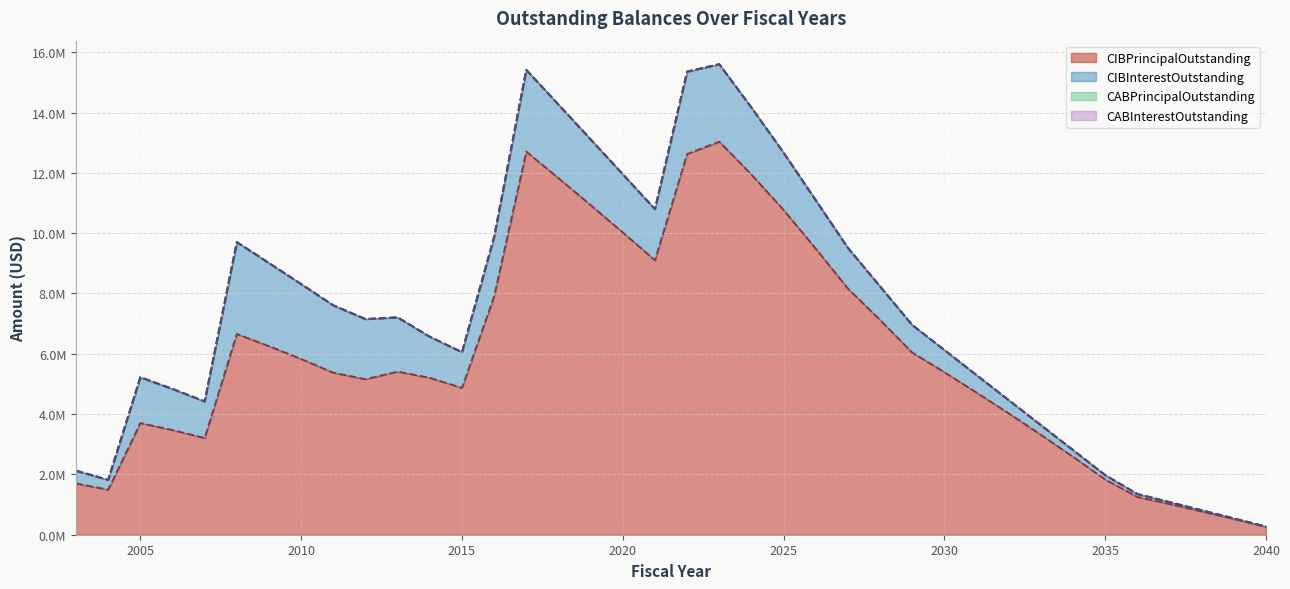

True or false: CIBInterestOutstanding and CABPrincipalOutstanding intersect in this chart.

False